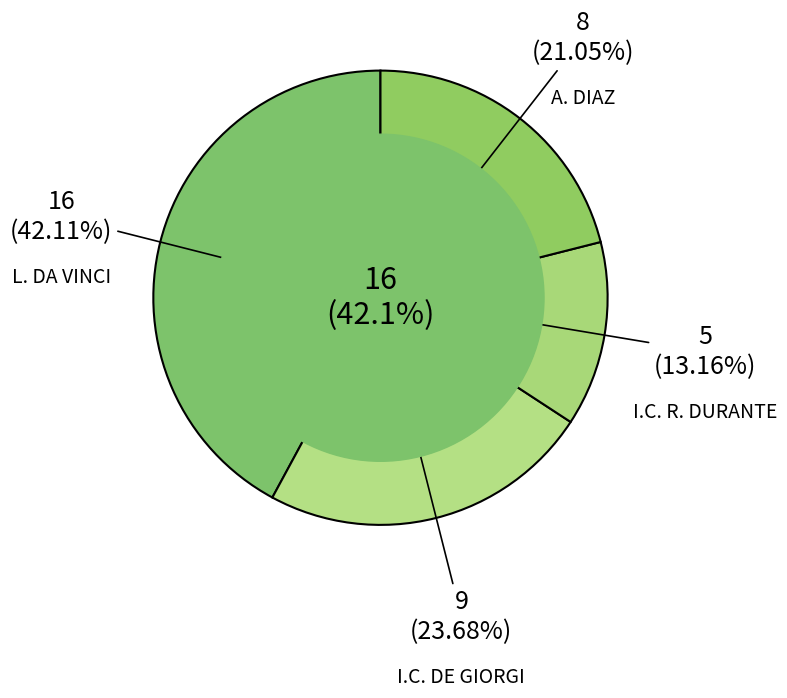

How many slices are in this pie chart?

4